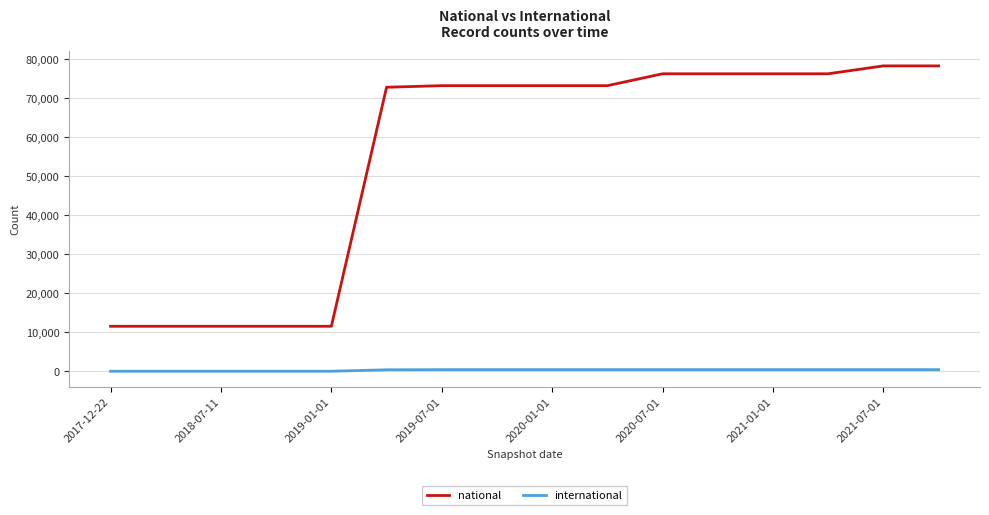

Rank the series by their maximum value, from lowest to highest.

international, national